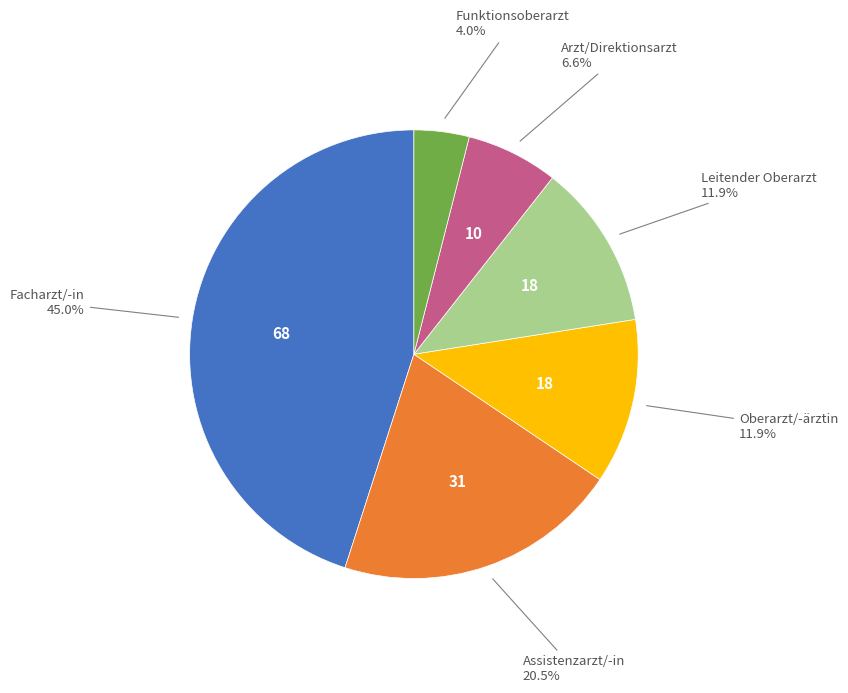

Does any single category account for the majority?

No